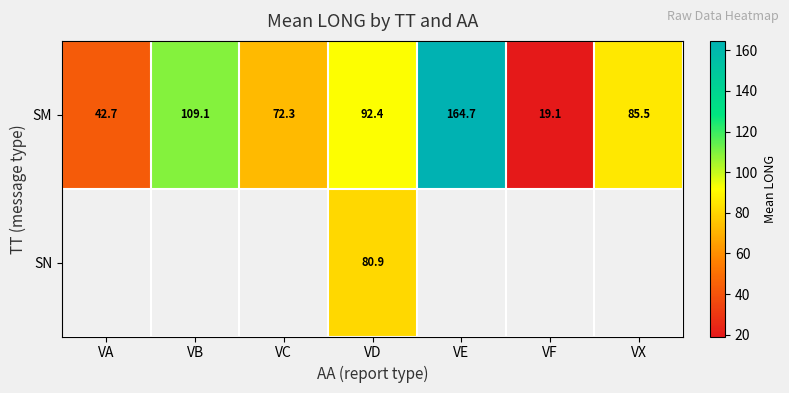

What is the minimum value shown in the chart?

19.1